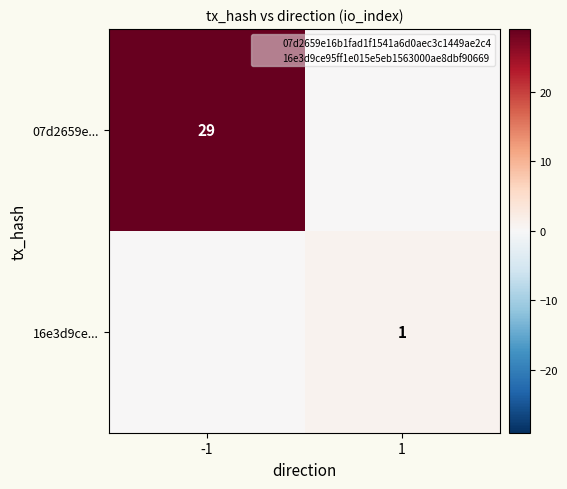

How many series are shown in this chart?

2